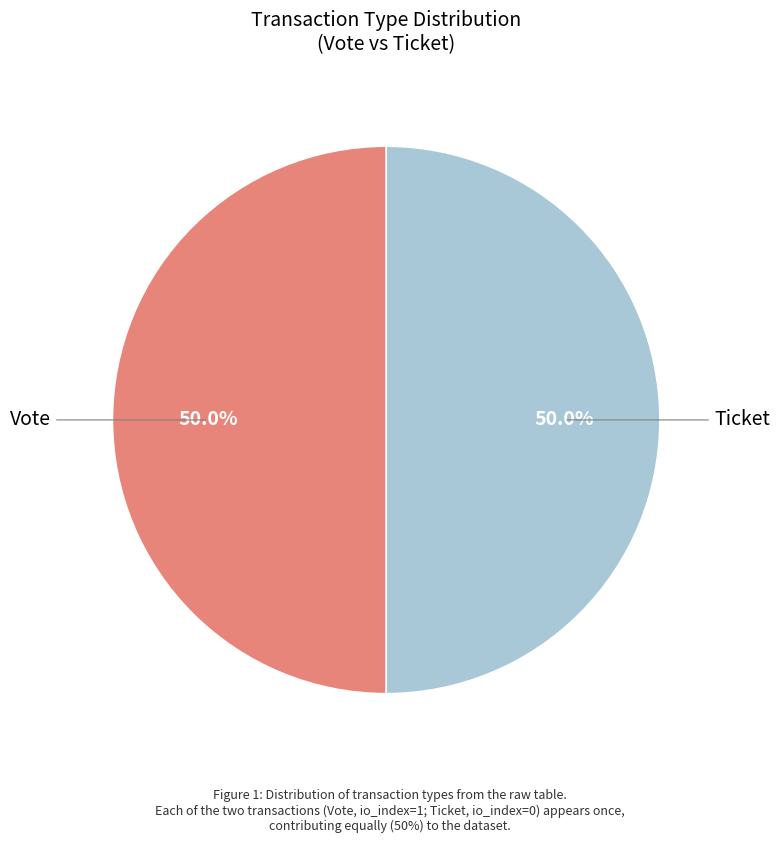

Which slice is the largest?

Vote (io_index=1)